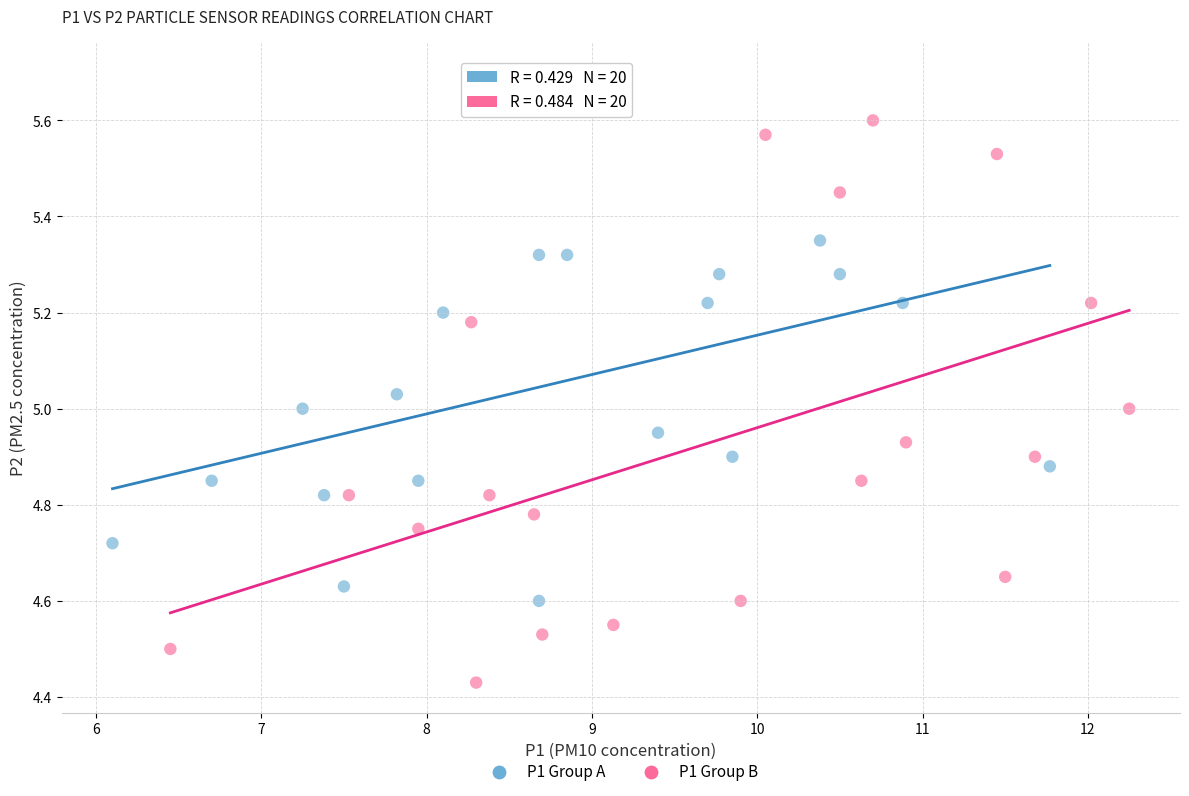

Which series has the widest spread of Y values?

P1 Group B